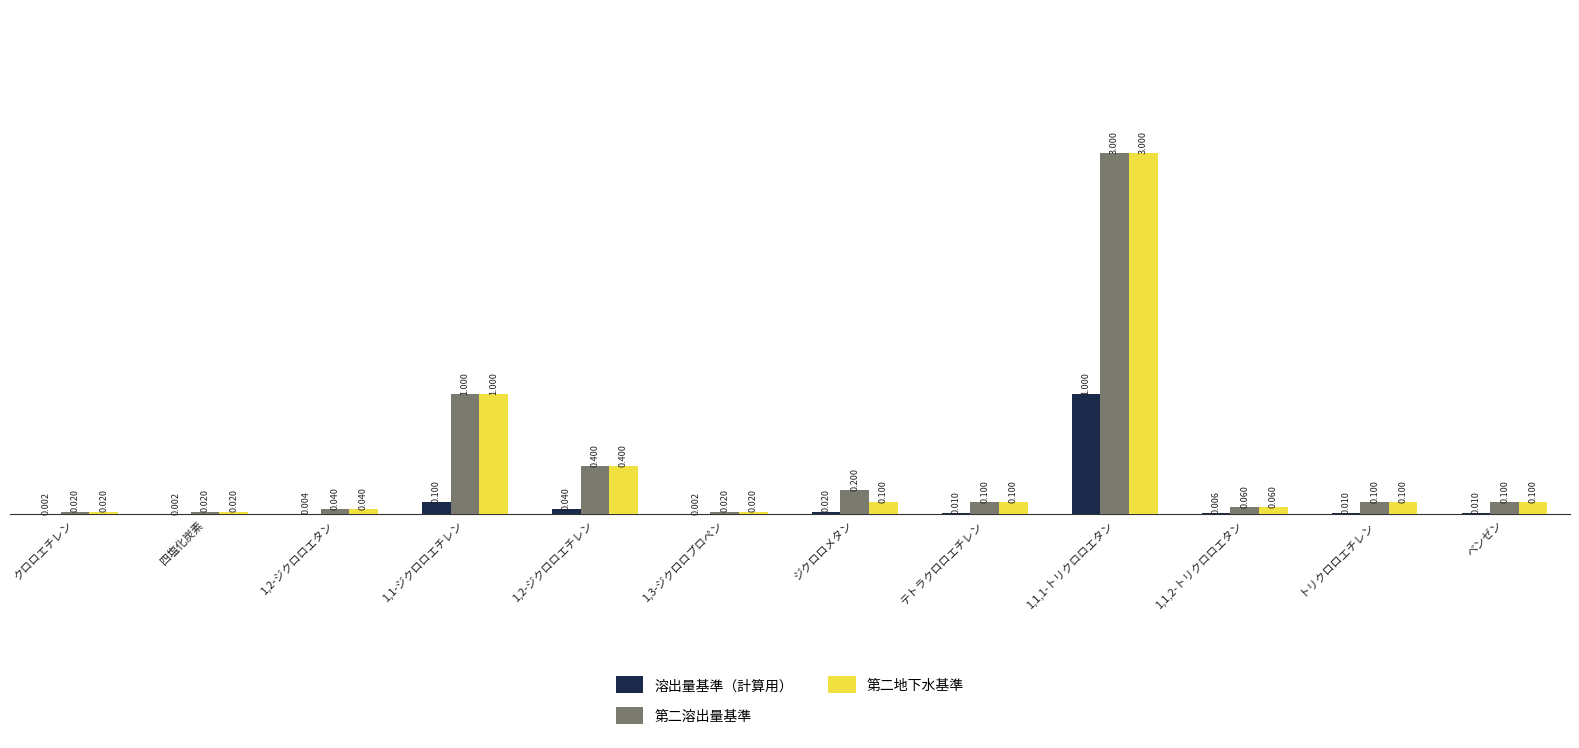

Is the value of 第二溶出量基準 at 1,2-ジクロロエチレン greater than the value of 溶出量基準（計算用） at テトラクロロエチレン?

Yes